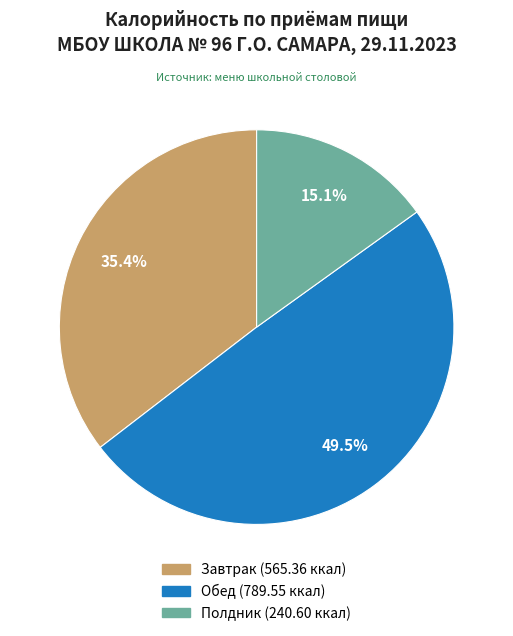

Rank the categories by value from highest to lowest.

Обед, Завтрак, Полдник